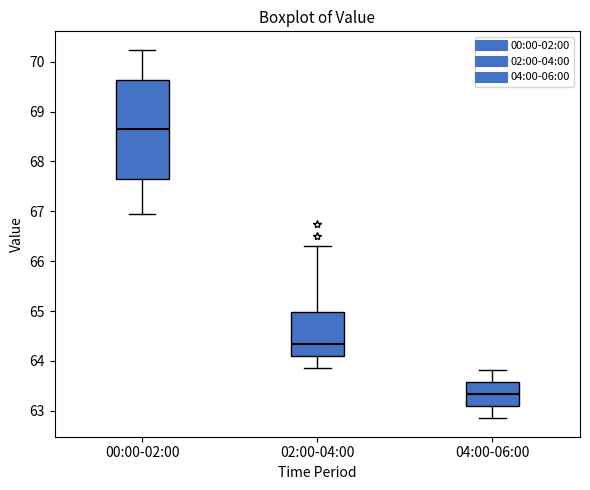

Reading left to right, read every box against the y-axis: the position of its median line, the range the box covers, and the ends of its whiskers. The values are not printed on the chart, so give them approximately, as read against the axis.

00:00-02:00: median 68.7, box 67.7 to 69.6, whiskers 66.9 to 70.2
02:00-04:00: median 64.3, box 64.1 to 65.0, whiskers 63.9 to 66.3
04:00-06:00: median 63.3, box 63.1 to 63.6, whiskers 62.9 to 63.8